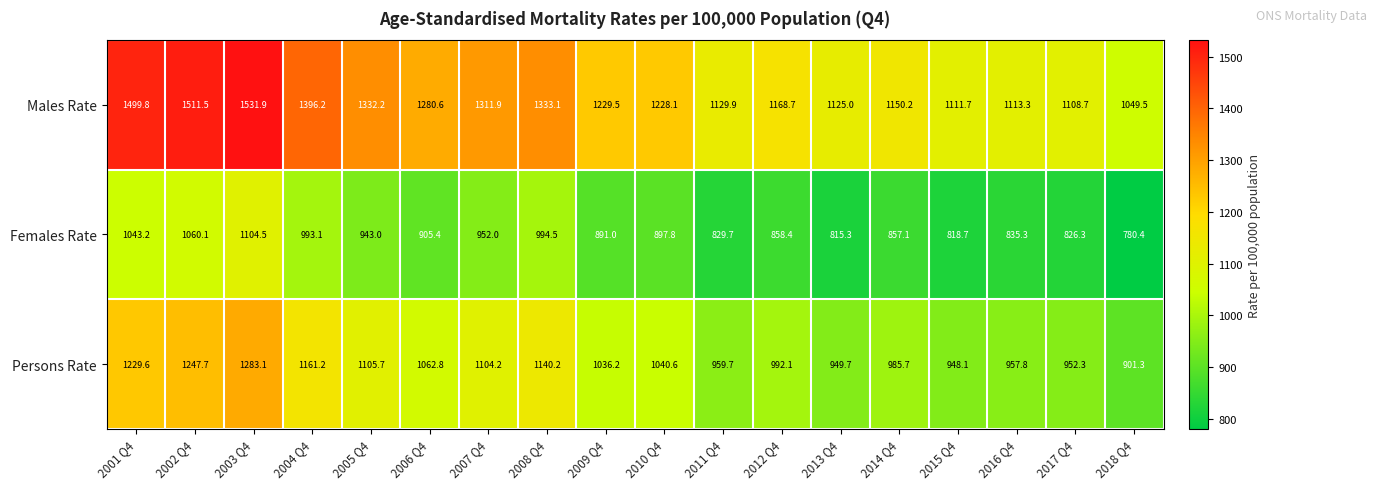

How many data points in Females Rate are less than 897?

9